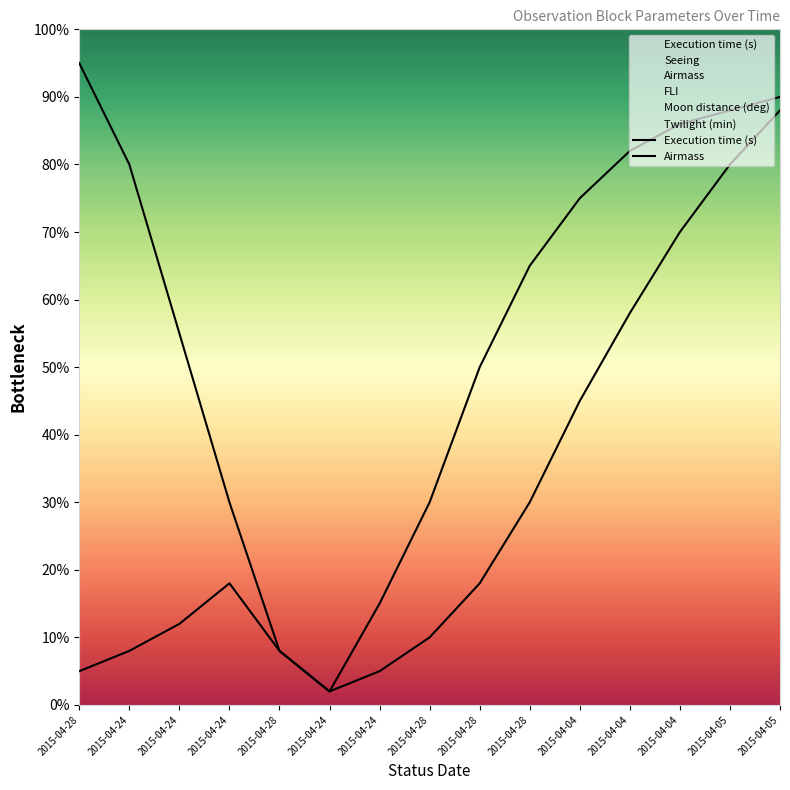

True or false: Airmass has more than 0 interior local peaks.

True